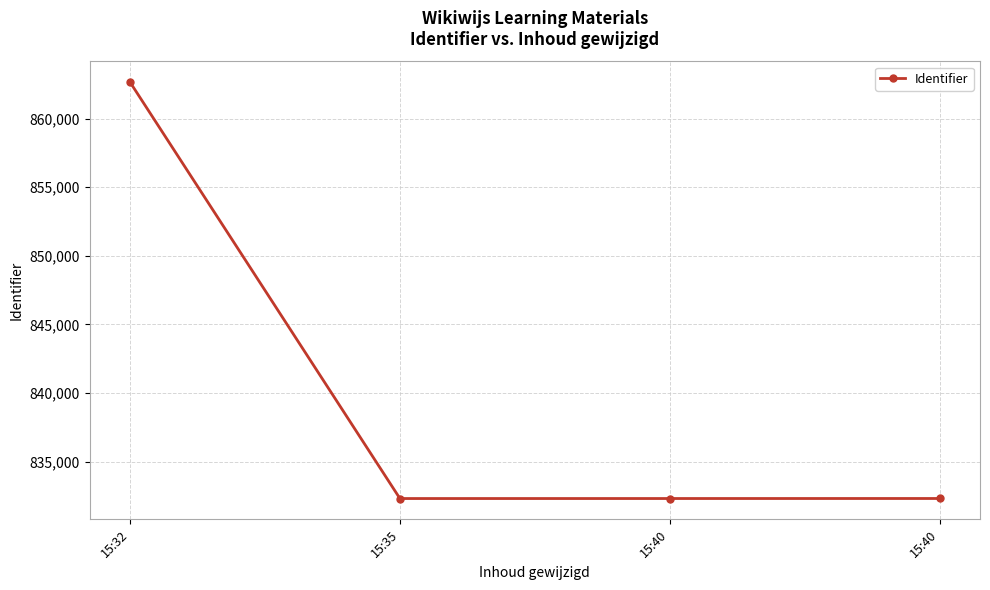

Is it true that the value at 15:40 is 188594?

False